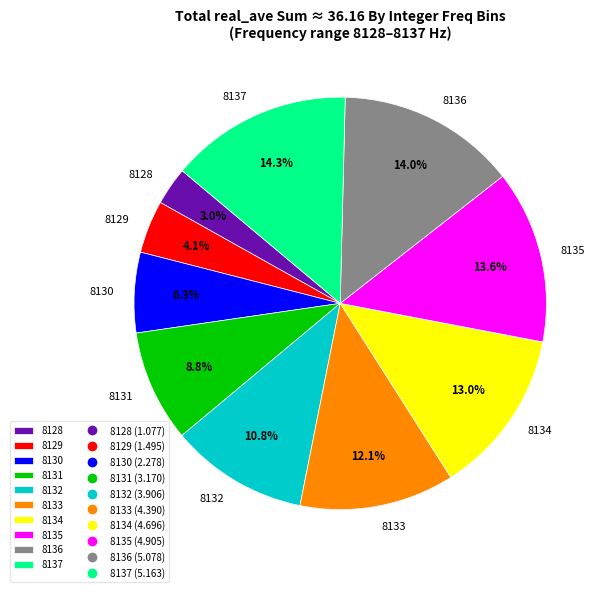

How many slices are in this pie chart?

10